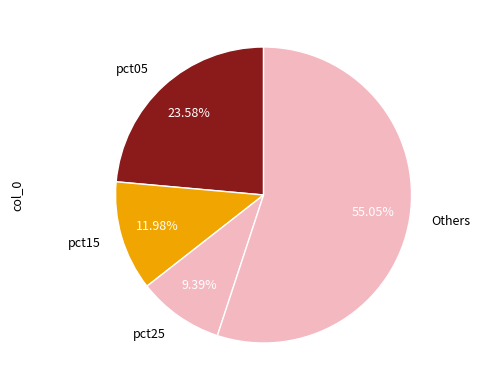

Which category has the smallest portion of the pie?

pct25